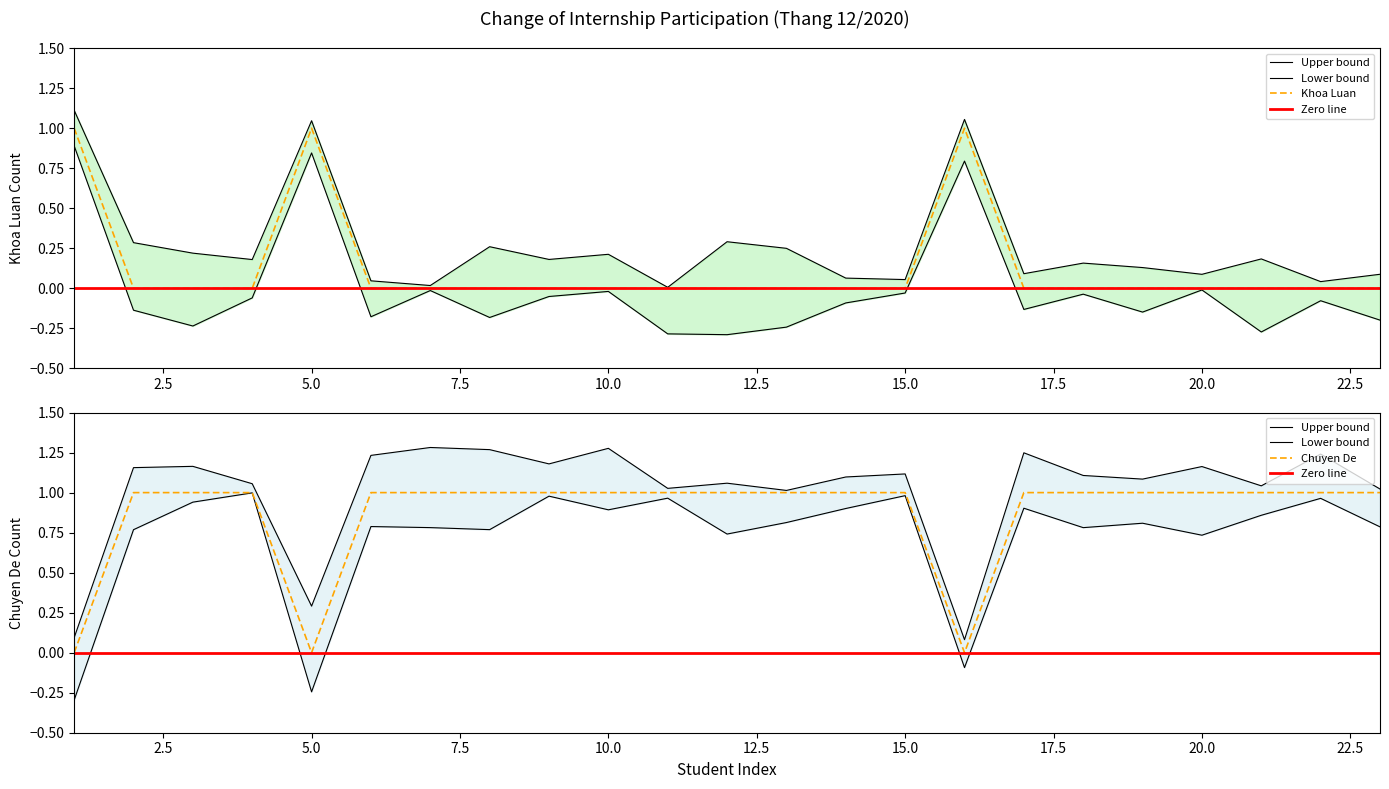

Reading left to right, extract all data points from this chart.

Khoa Luan: 1=1	2=0	3=0	4=0	5=1	6=0	7=0	8=0	9=0	10=0	11=0	12=0	13=0	14=0	15=0	16=1	17=0	18=0	19=0	20=0	21=0	22=0	23=0
Chuyen De: 1=0	2=1	3=1	4=1	5=0	6=1	7=1	8=1	9=1	10=1	11=1	12=1	13=1	14=1	15=1	16=0	17=1	18=1	19=1	20=1	21=1	22=1	23=1